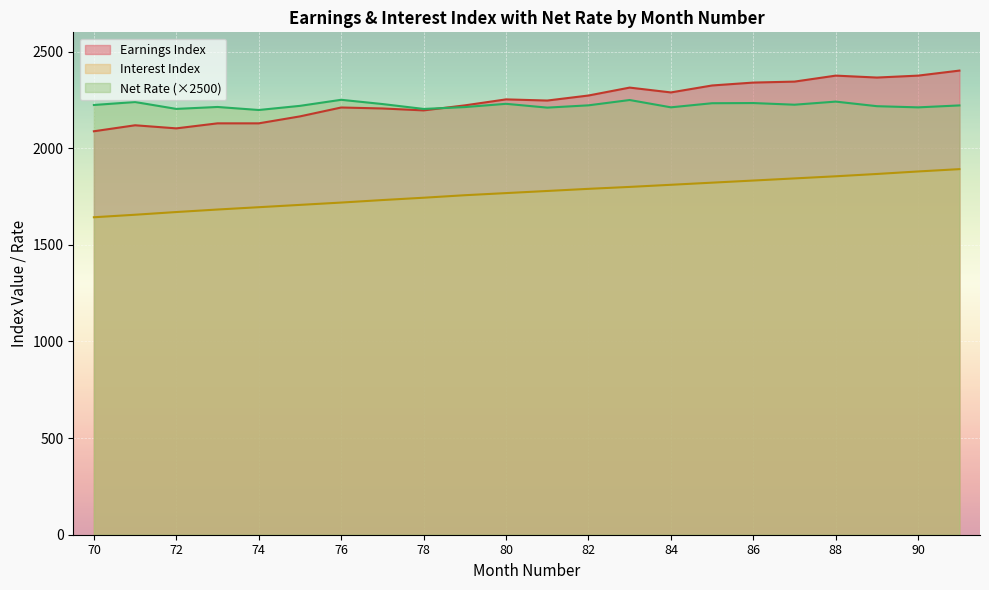

At which label does Net Rate reach its peak?

76